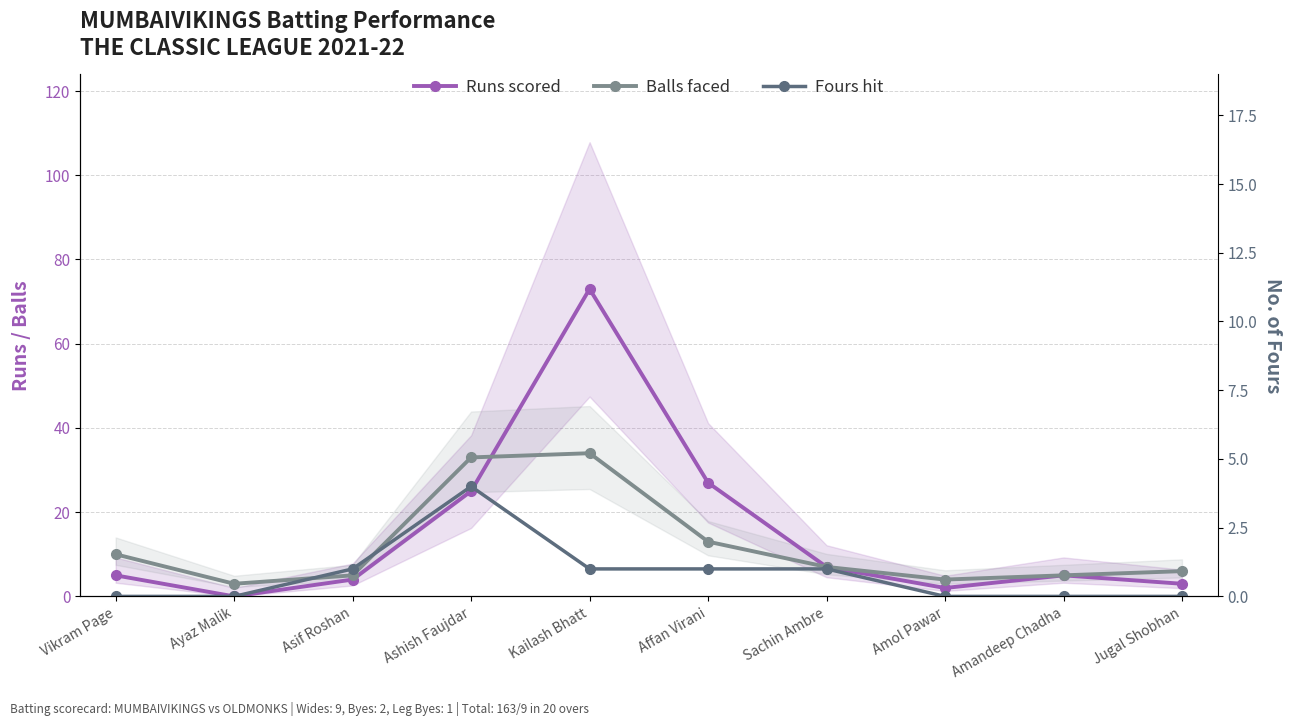

What value does the Balls faced series have at Affan Virani, to the nearest 10?

10